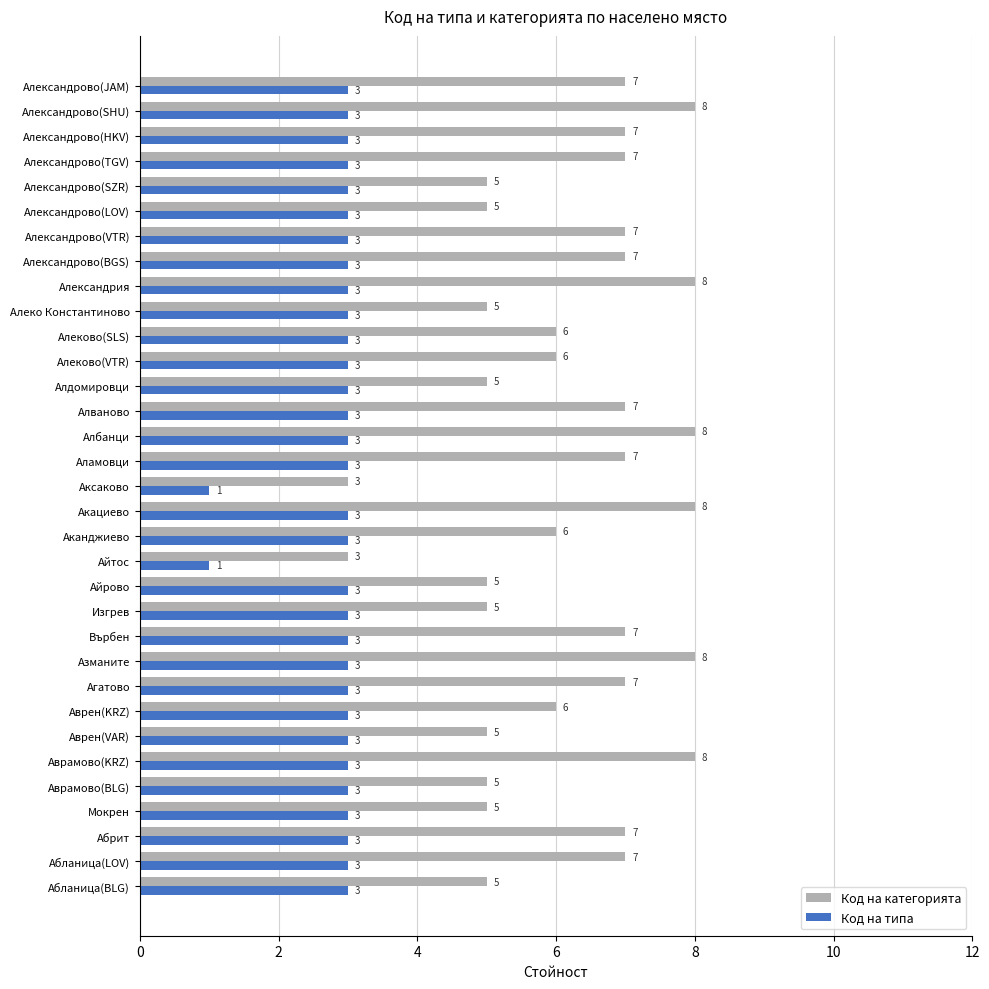

Which series has the widest spread of values?

Код на категорията